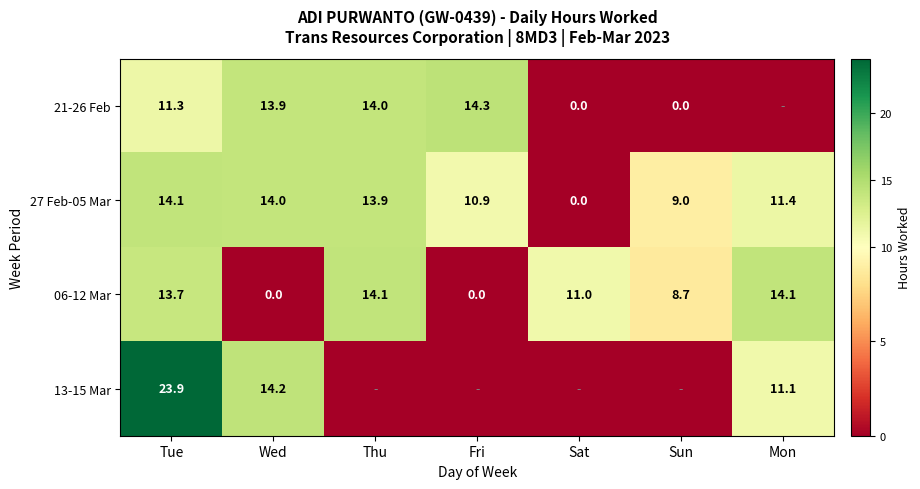

What is the average value of the 06-12 Mar series?

8.8